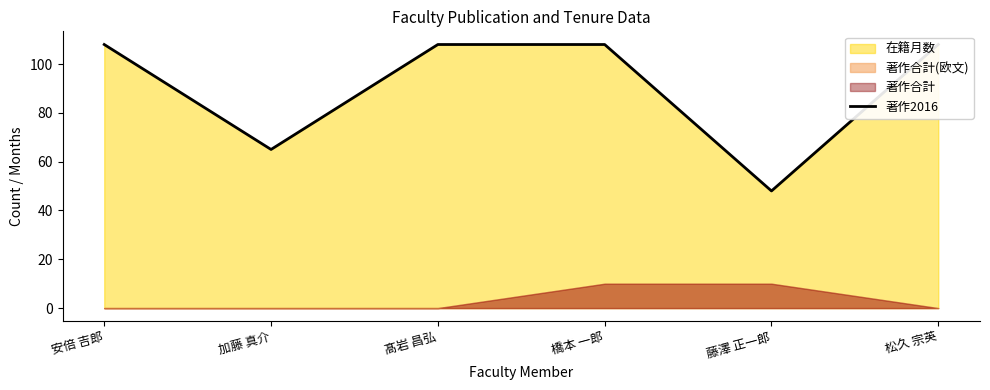

True or false: there are more than 0 points higher than both neighbors.

False